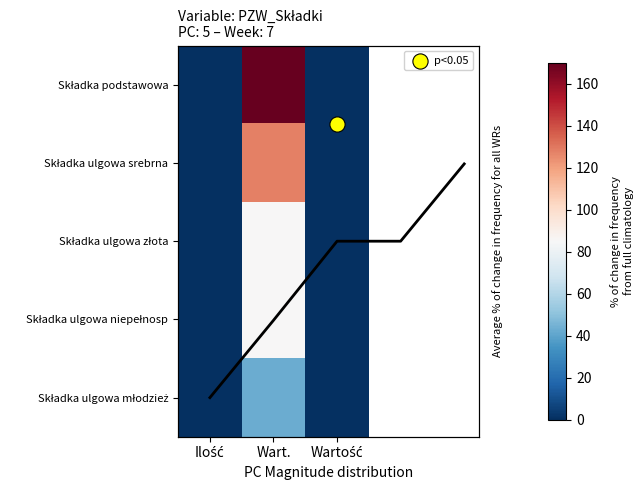

Is it true that Składka ulgowa niepełnosp equals 36 at Wart.?

False